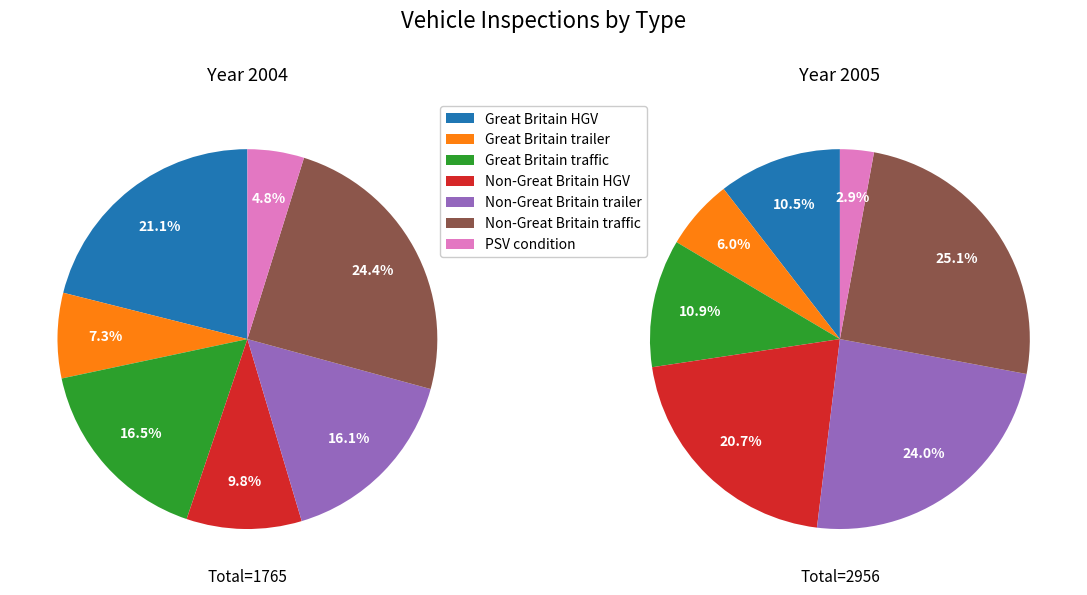

Is Great Britain traffic the majority of the pie?

No